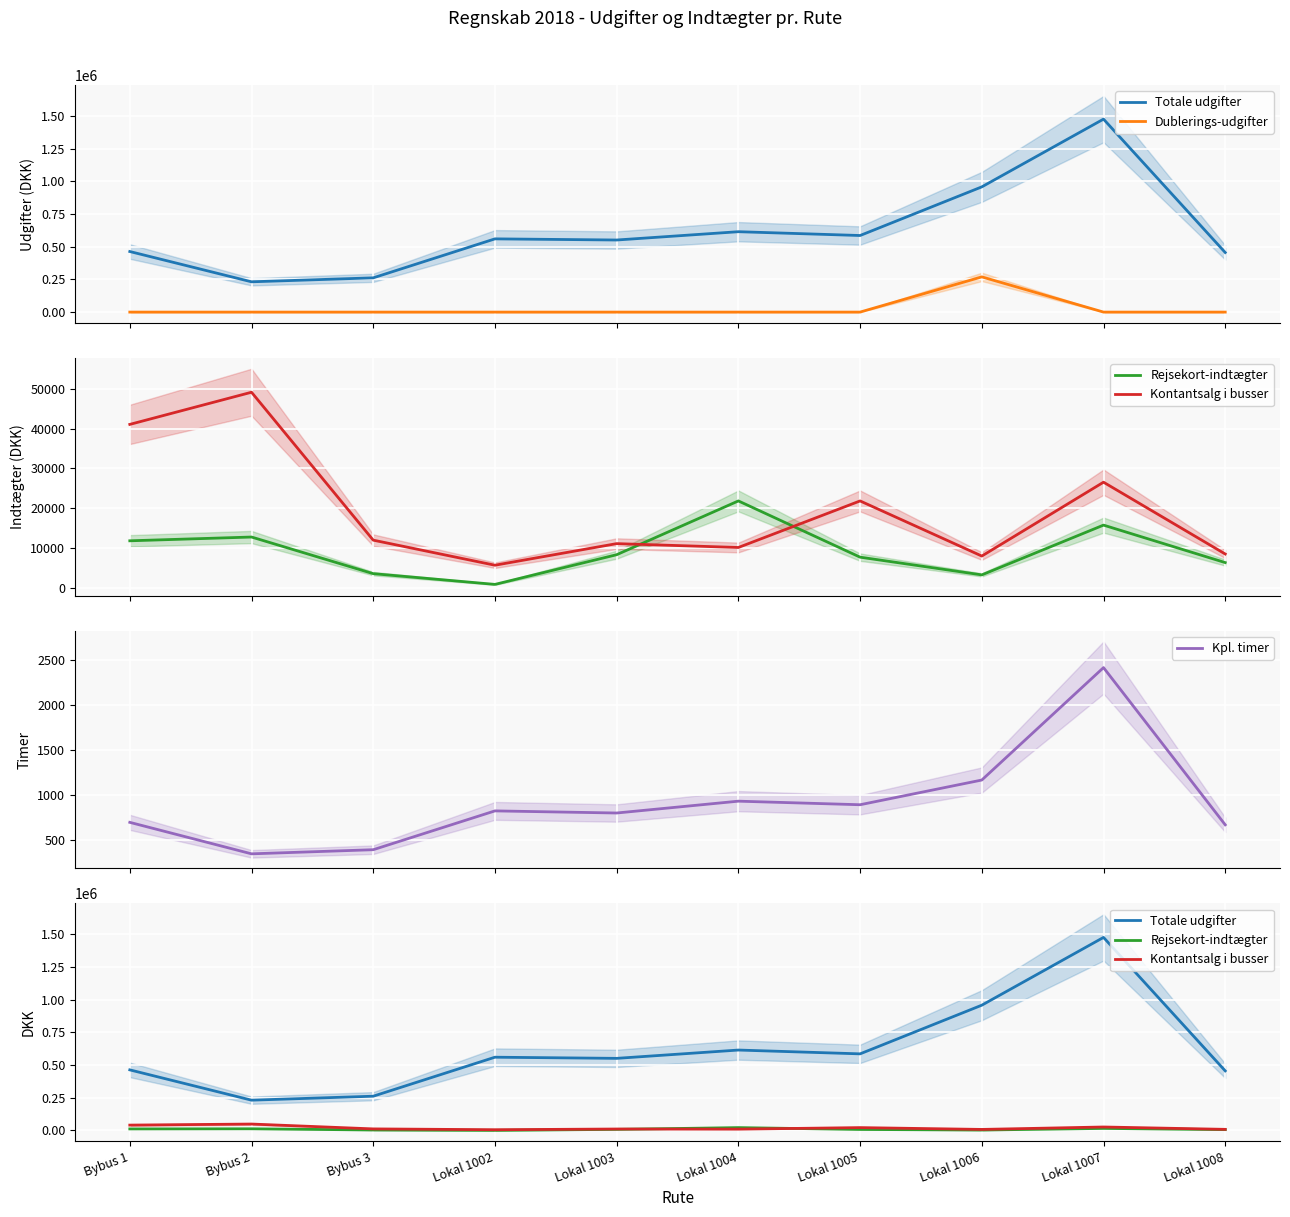

Where is the first local maximum for Rejsekort-indtægter?

Bybus 2